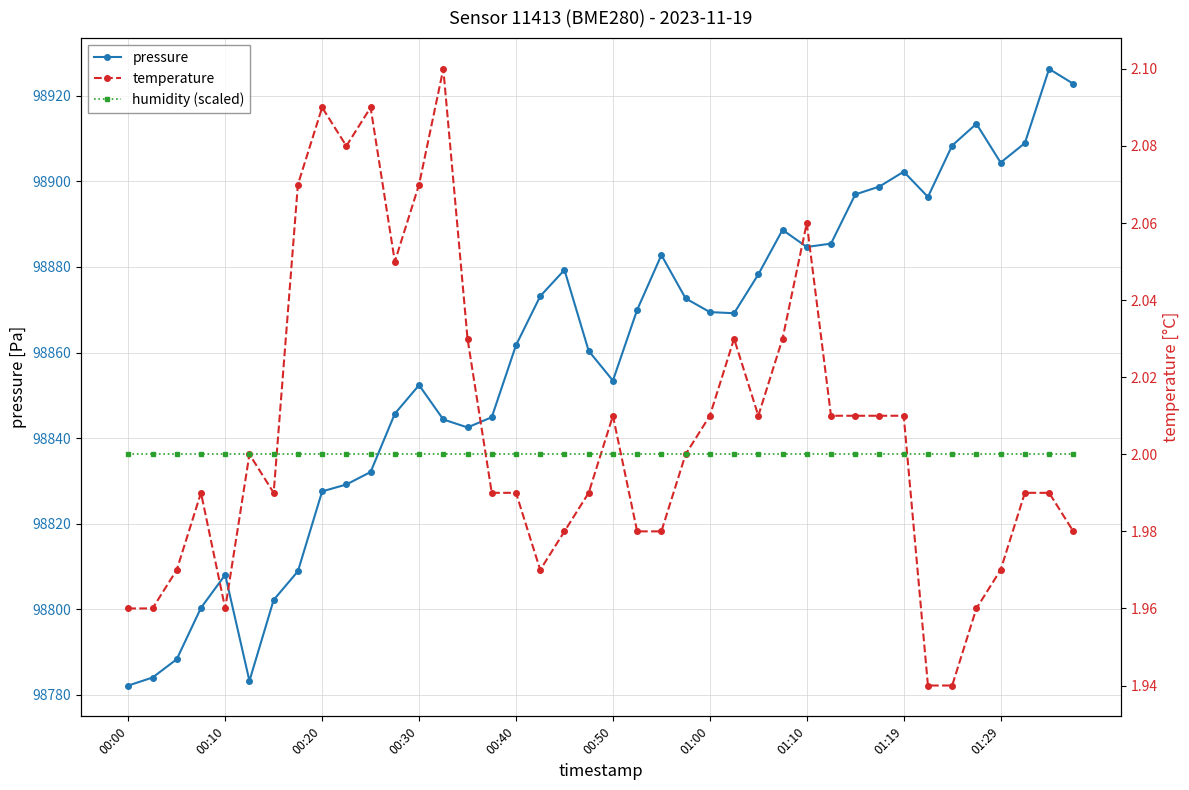

True or false: pressure and humidity (scaled) intersect in this chart.

False